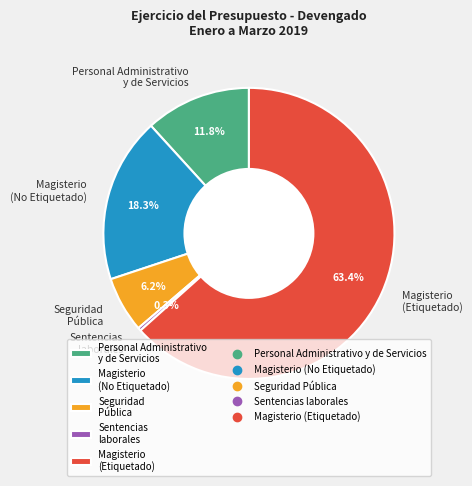

Is Sentencias laborales the majority of the pie?

No